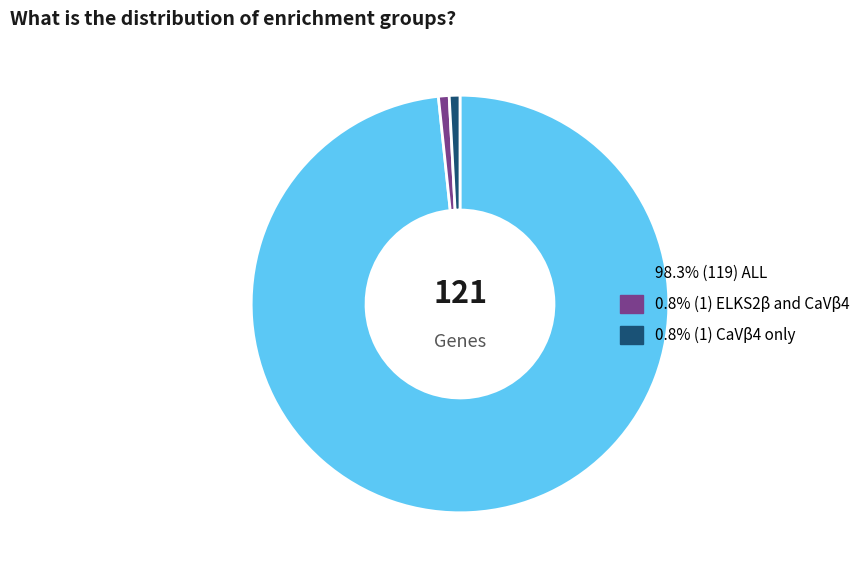

Count the number of slices in the pie.

3